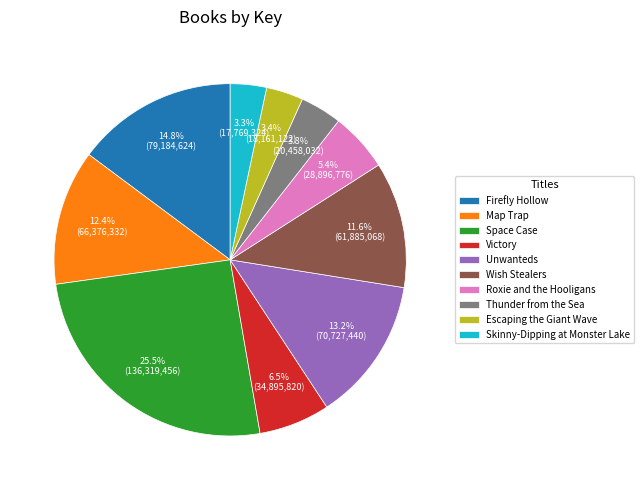

Which category has the biggest portion of the pie?

Space Case